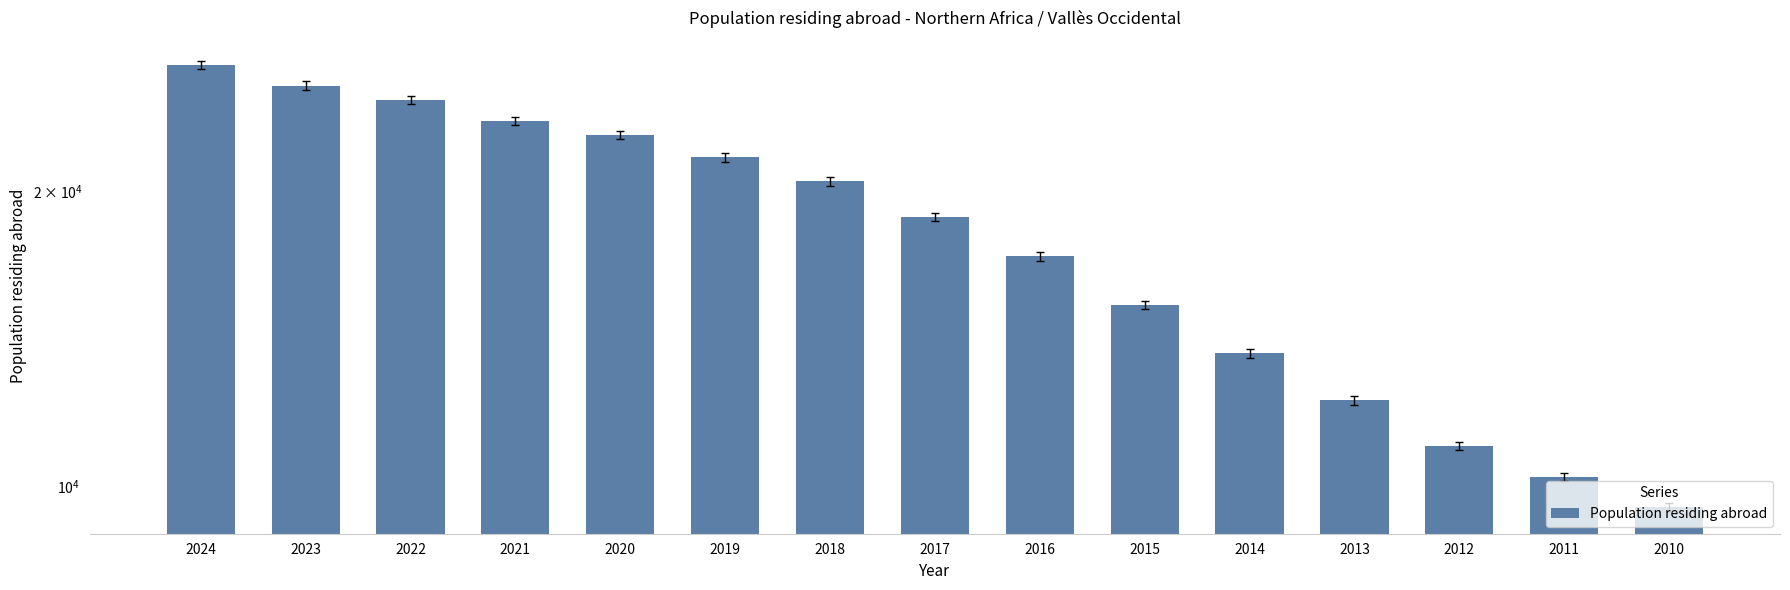

Which label corresponds to the largest value in the chart?

2024